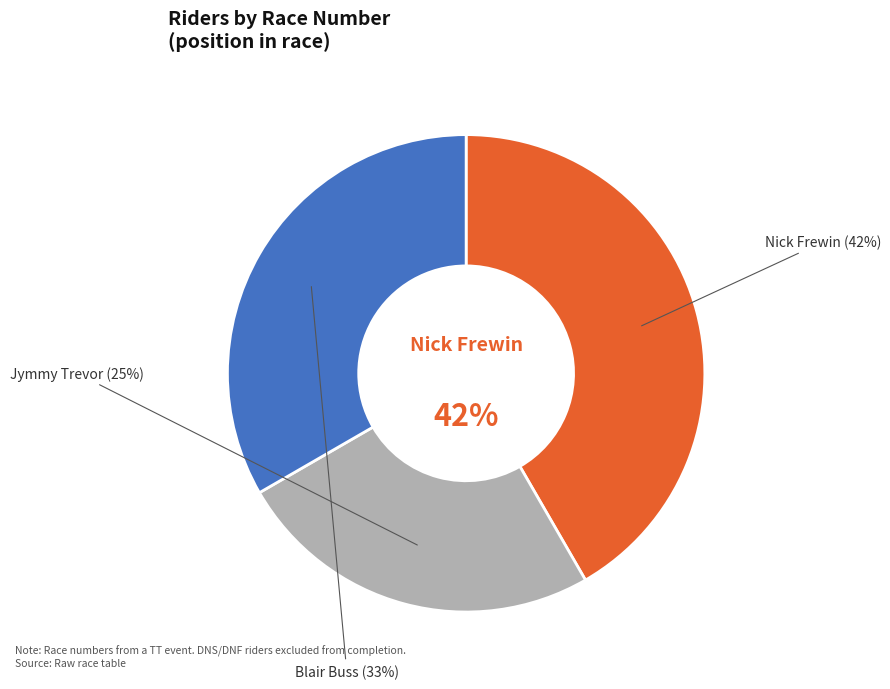

Is it true that Blair Buss (Open) is 33% of the pie?

True